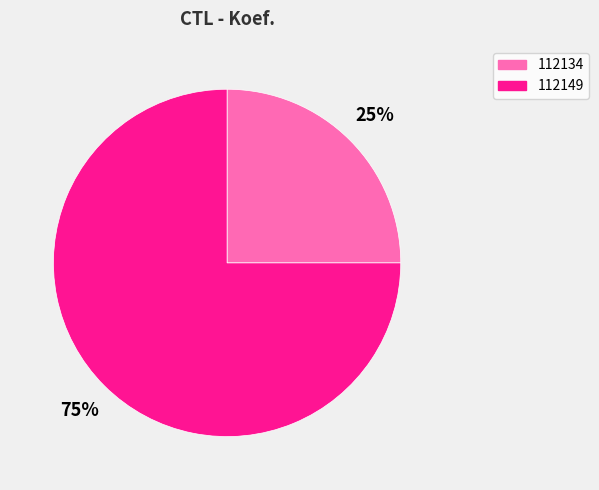

Does 112134 represent more than half of the total?

No